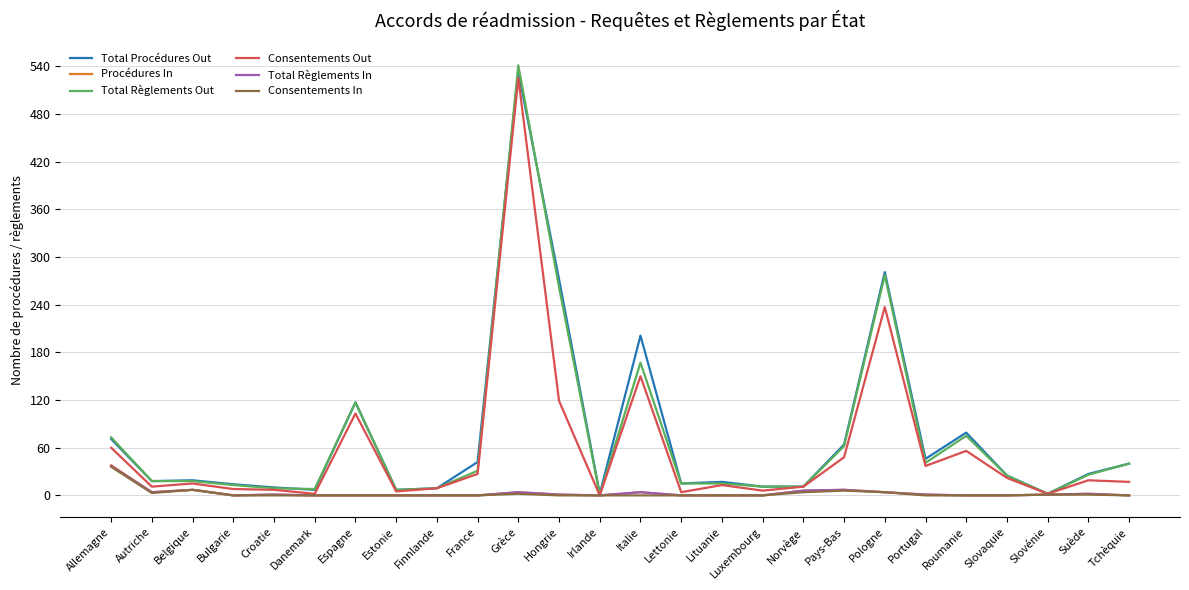

What is the greatest value displayed?

541